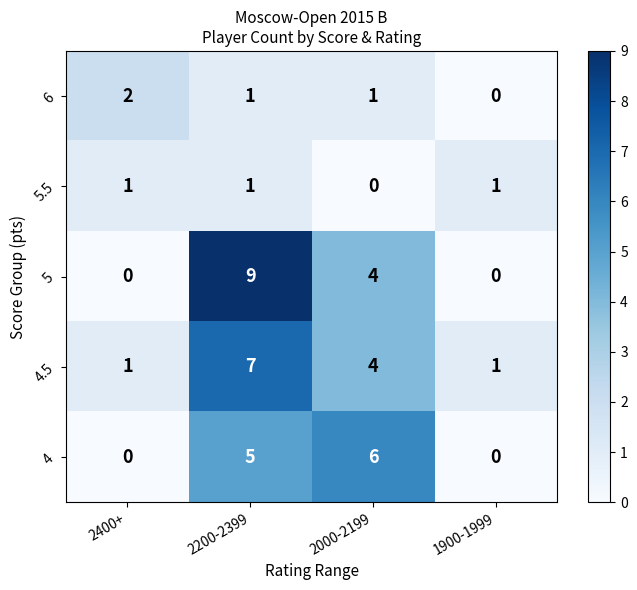

Reading right to left, transcribe all the data shown in this chart.

6: 1900-1999=0	2000-2199=1	2200-2399=1	2400+=2
5.5: 1900-1999=1	2000-2199=0	2200-2399=1	2400+=1
5: 1900-1999=0	2000-2199=4	2200-2399=9	2400+=0
4.5: 1900-1999=1	2000-2199=4	2200-2399=7	2400+=1
4: 1900-1999=0	2000-2199=6	2200-2399=5	2400+=0